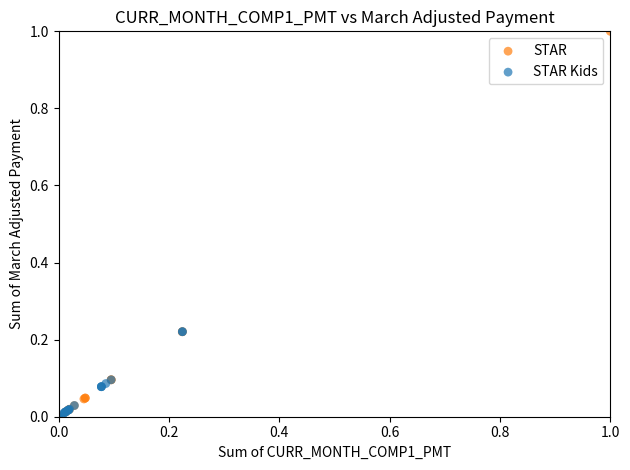

Which series contains the highest Y value?

STAR